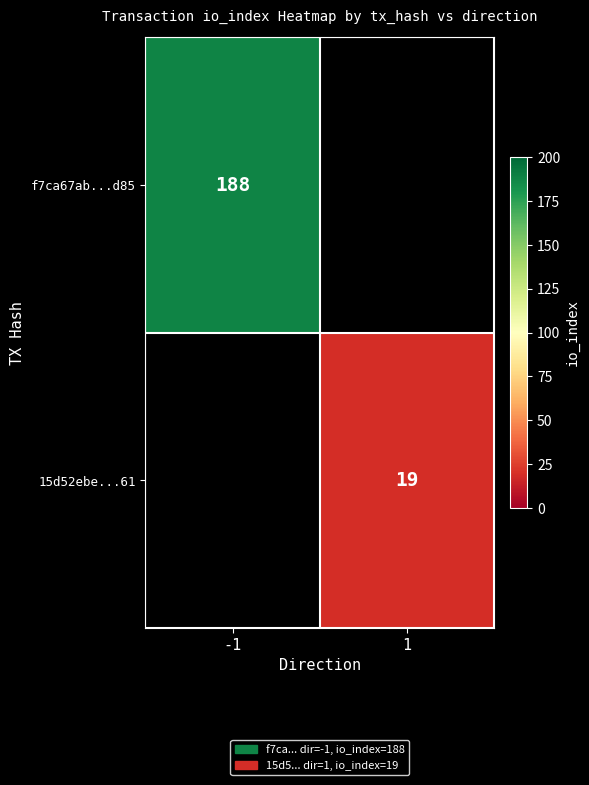

The 15d52ebe...61 series shows 19 at 1. True or false?

True